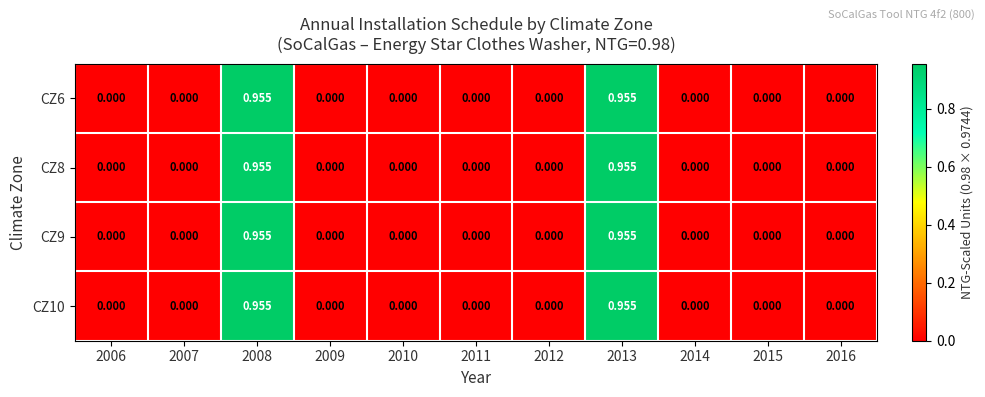

Count the number of data series in this chart.

4